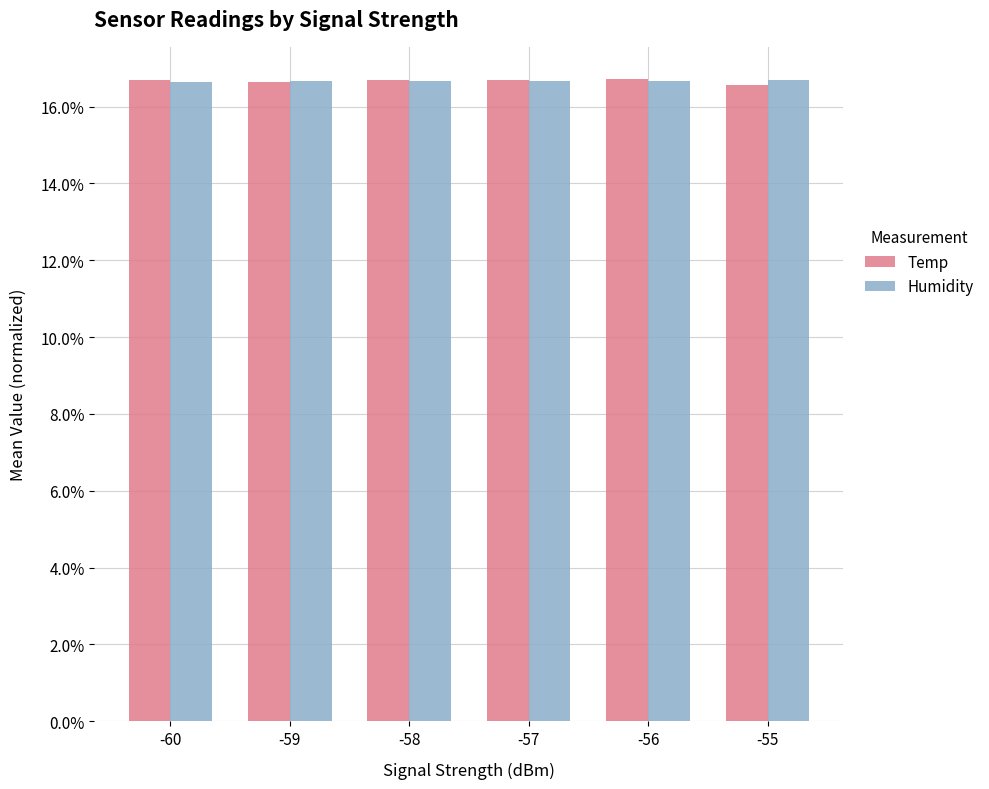

What is the value of the Humidity bar at the 2nd from the left?

0.2